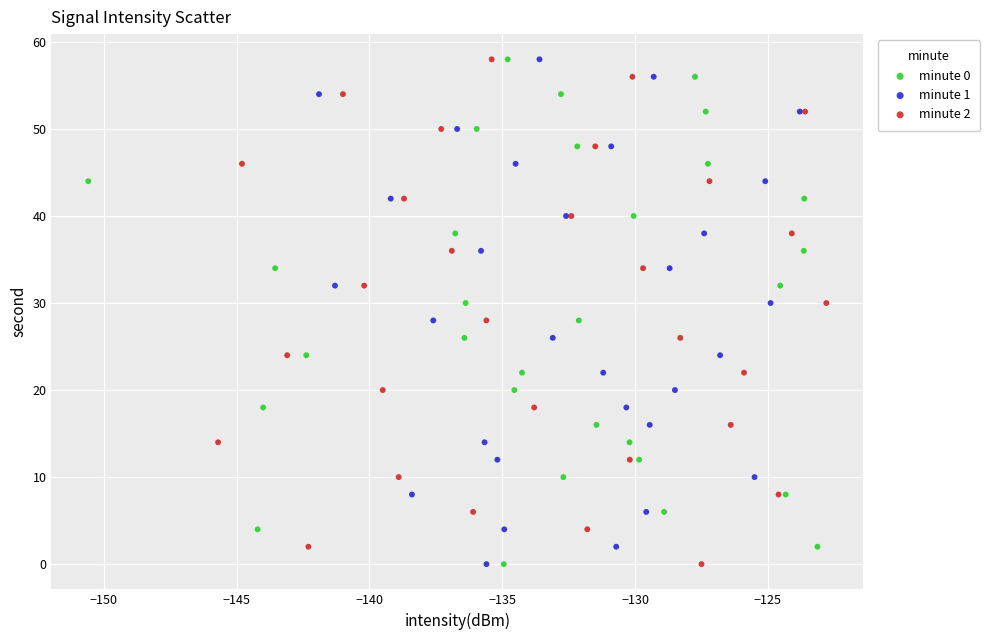

What are all the series names shown in the legend?

minute 0, minute 1, minute 2